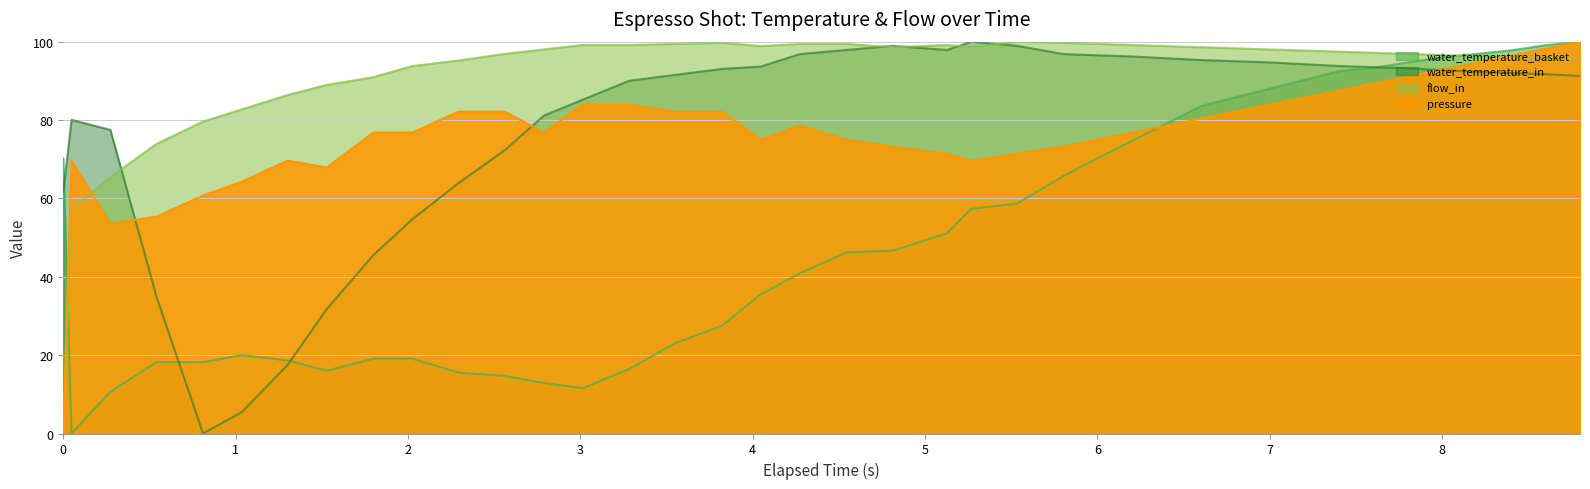

What is the difference between the flow_in values at 23 and 11?

3.1